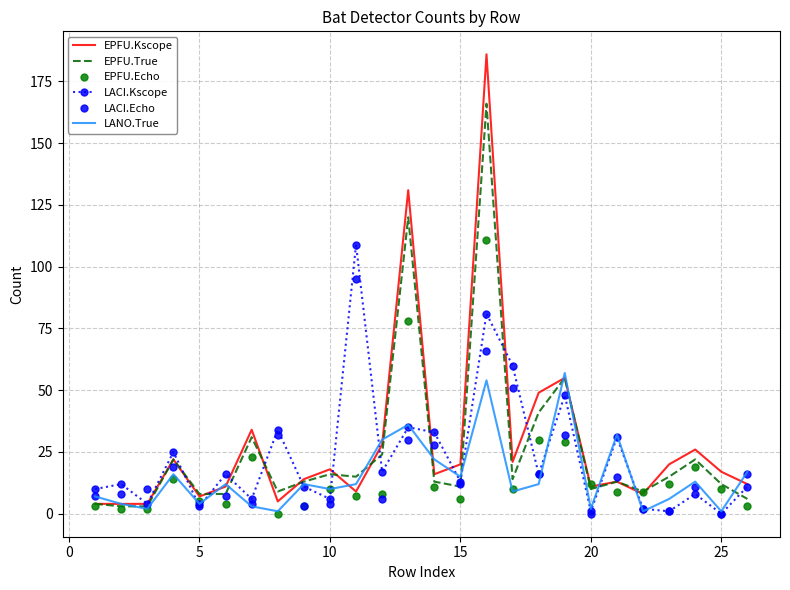

Which series has the widest spread of values?

EPFU.Kscope